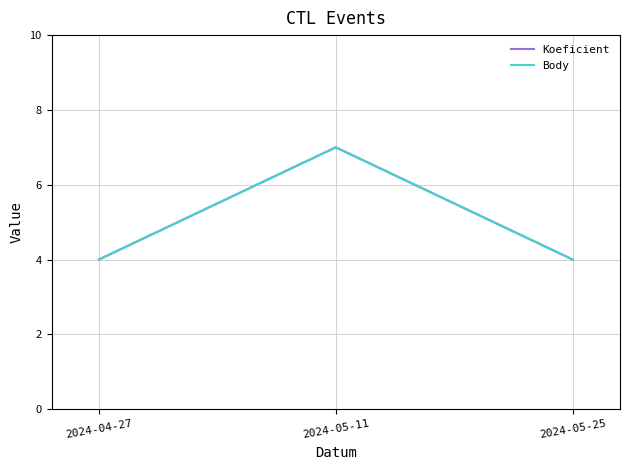

Does the chart have visible grid lines?

Yes